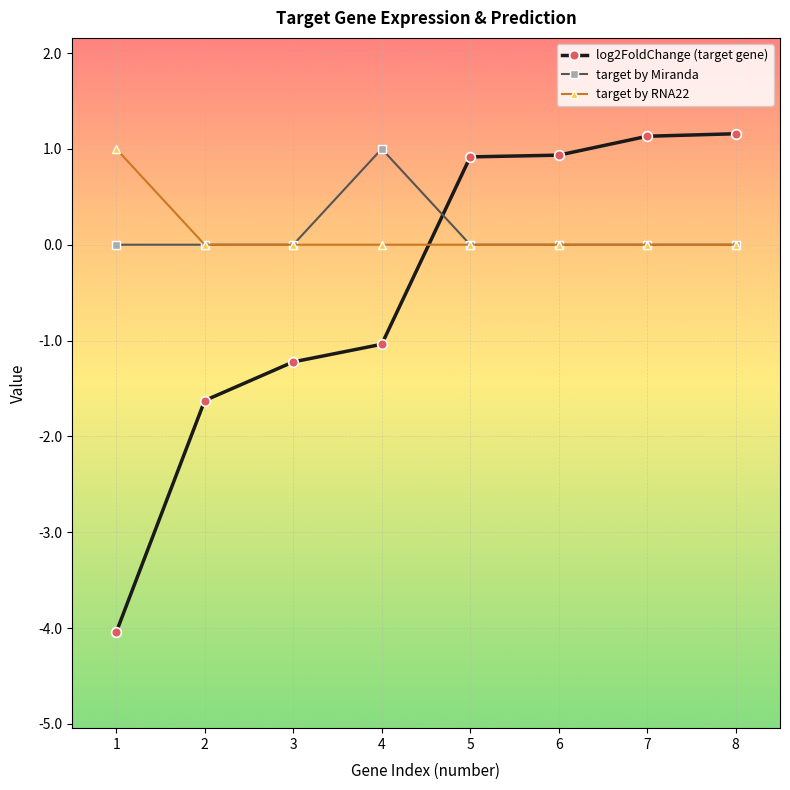

Is it true that target by RNA22 equals 0.3 at 6?

False